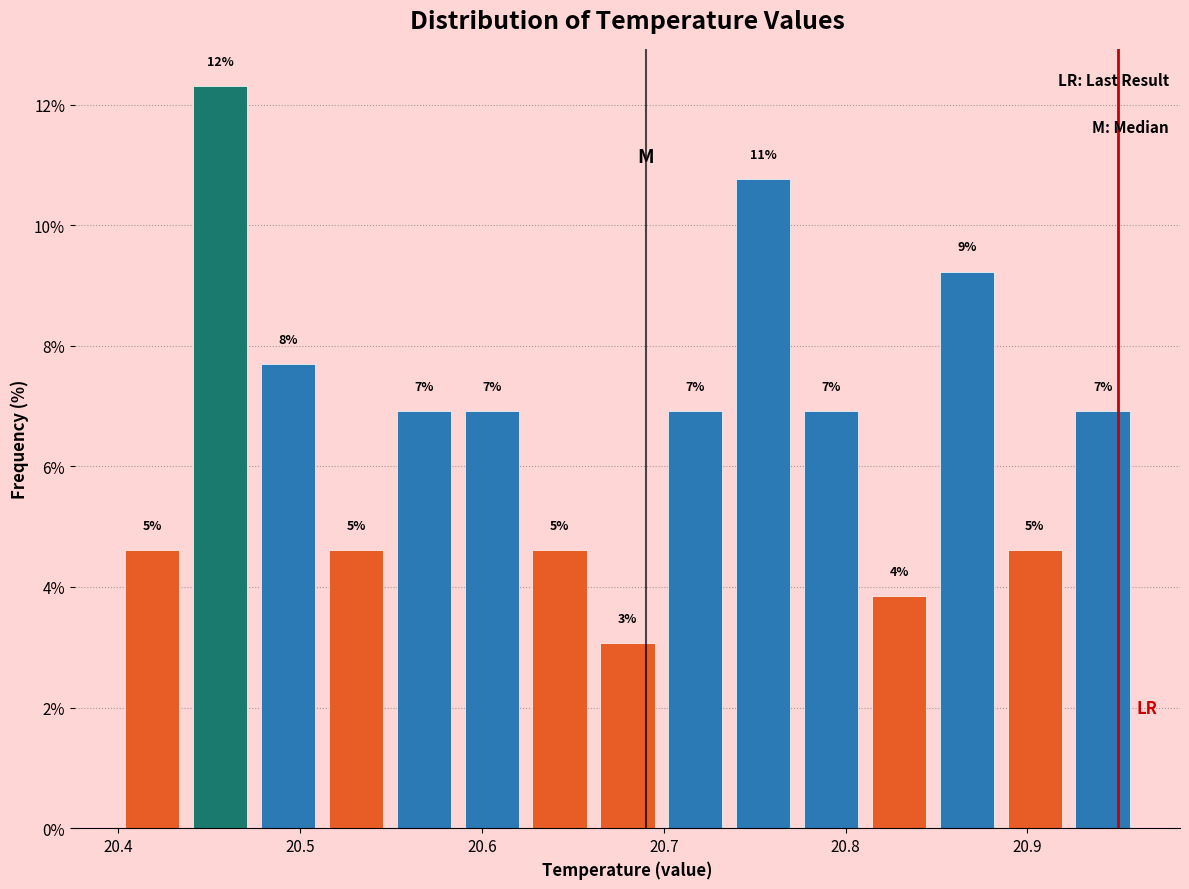

Read against the x-axis, roughly where is the centre of the tallest bar?

20.46